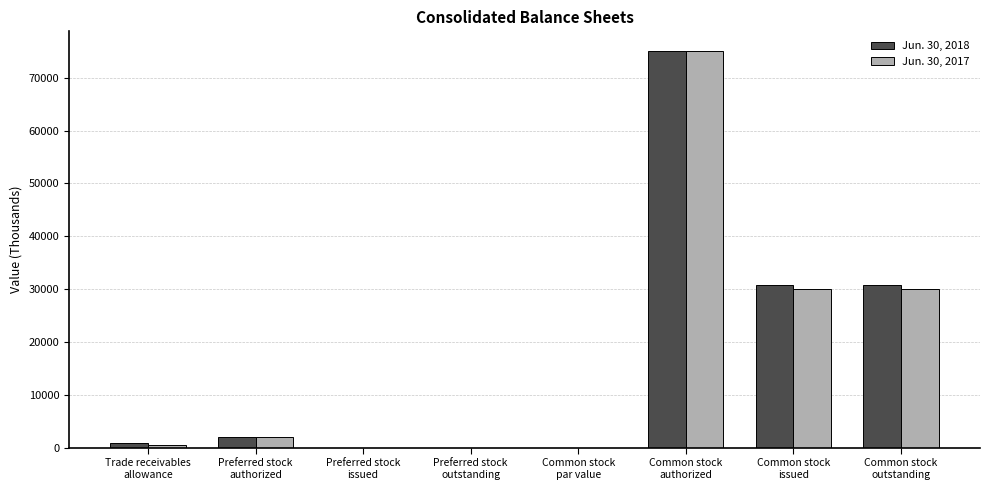

What is the maximum value shown in the chart?

75000